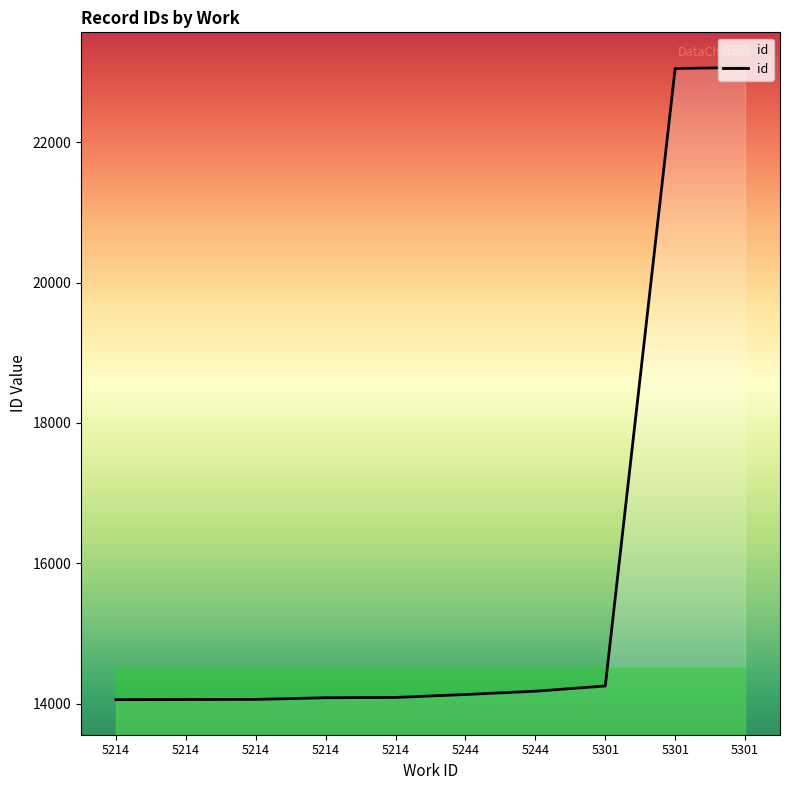

Which label corresponds to the largest value in the chart?

5301